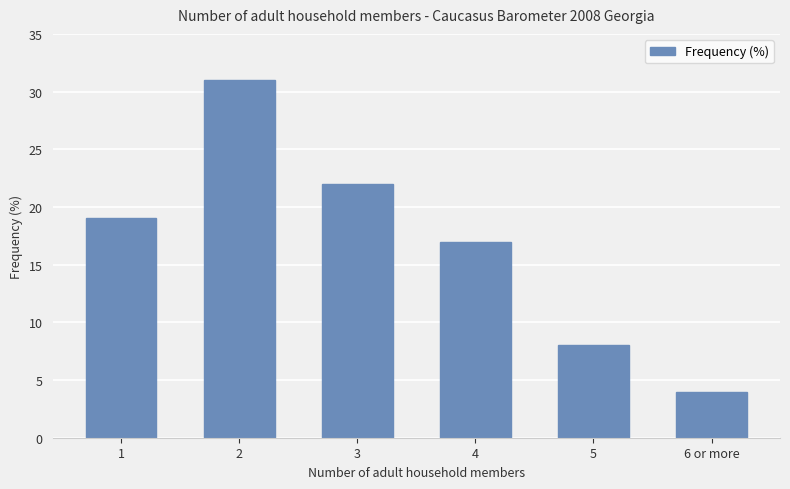

Count the number of categories in the chart.

6